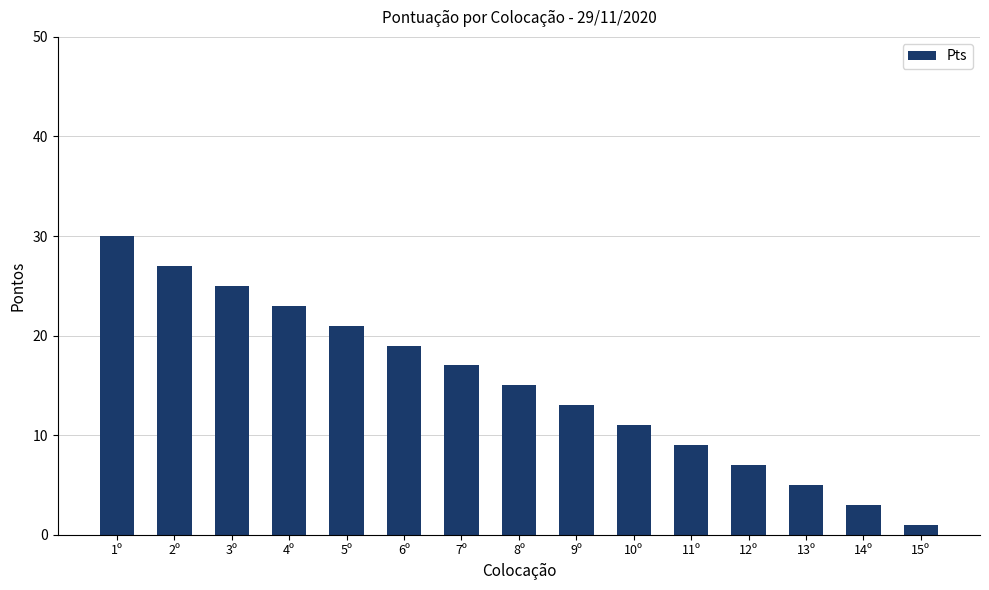

Rank the categories by value from highest to lowest.

1º, 2º, 3º, 4º, 5º, 6º, 7º, 8º, 9º, 10º, 11º, 12º, 13º, 14º, 15º